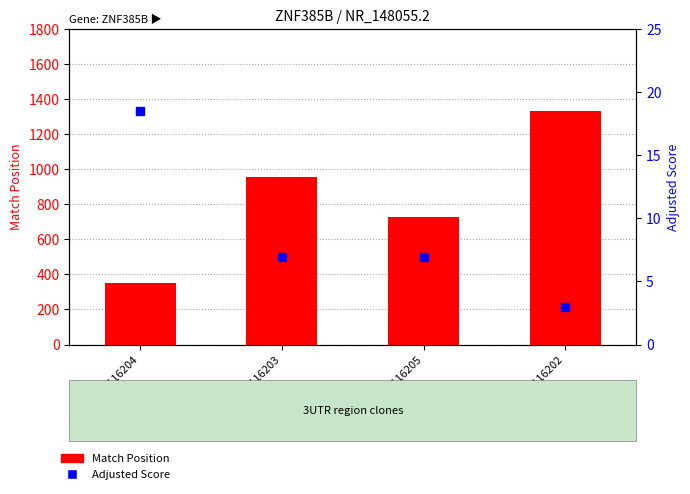

Reading left to right, list all the values displayed in this chart.

Match Position: TRCN0000116204=352.0	TRCN0000116203=956.0	TRCN0000116205=729.0	TRCN0000116202=1329.0
Adjusted Score: TRCN0000116204=18.5	TRCN0000116203=6.9	TRCN0000116205=6.9	TRCN0000116202=3.0